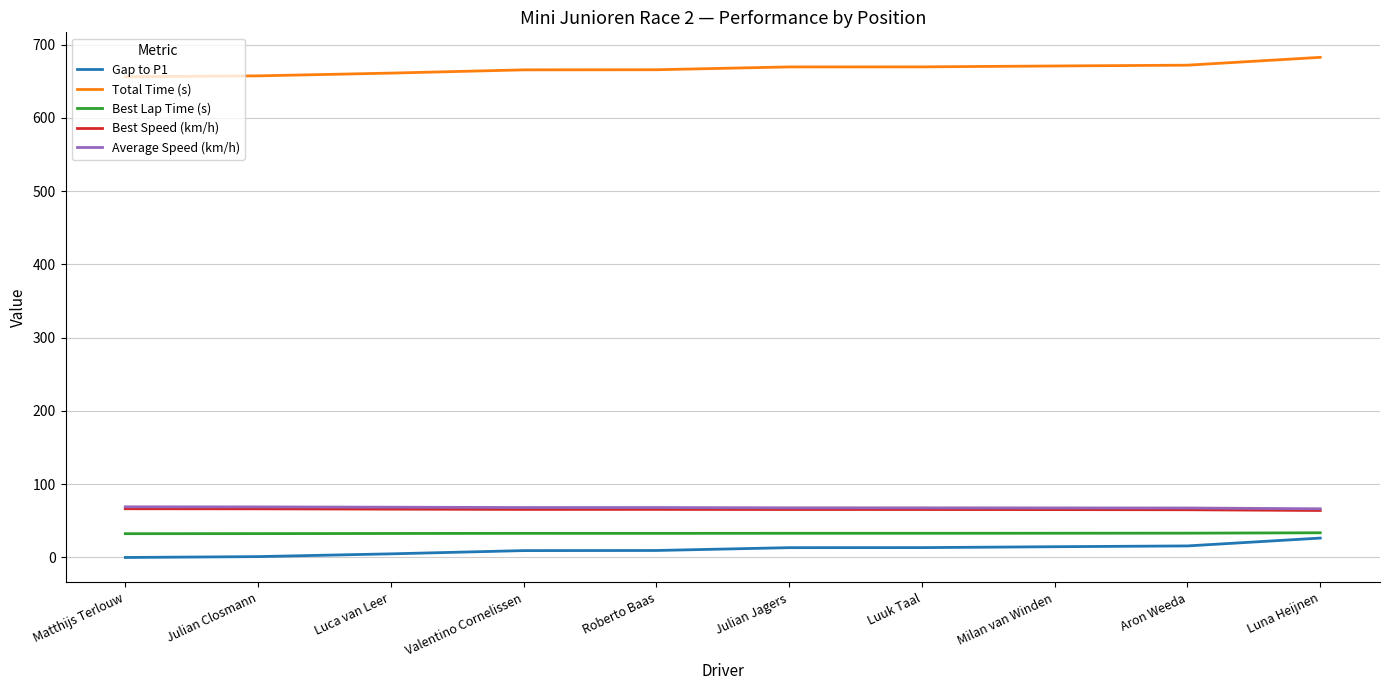

What is the total value across all series at Julian Jagers?

849.1